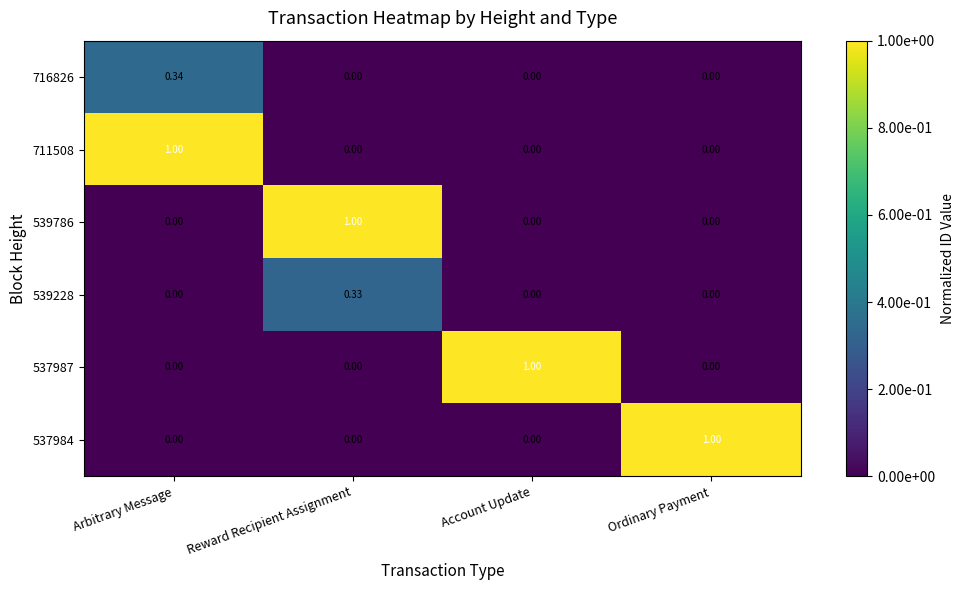

What is the difference between the highest and lowest values at Account Update?

1.0